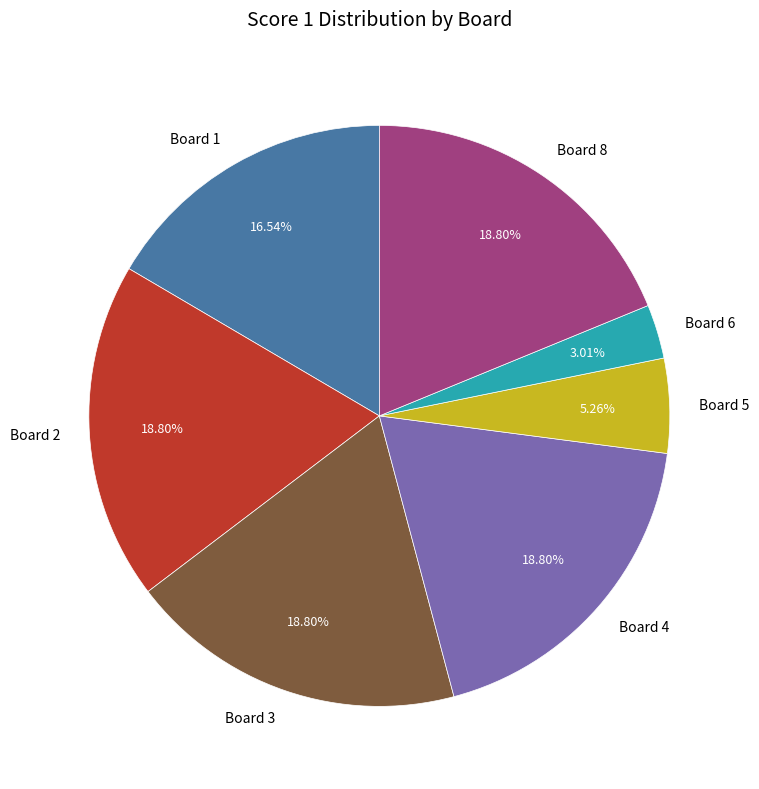

How many segments does this pie chart have?

7